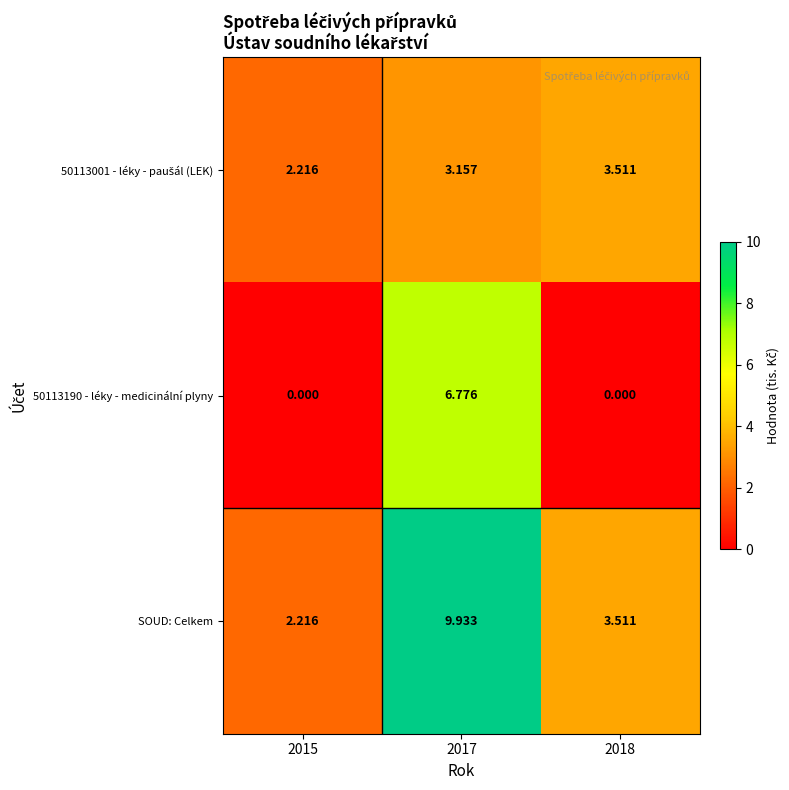

Which series has the largest total across all categories?

SOUD: Celkem